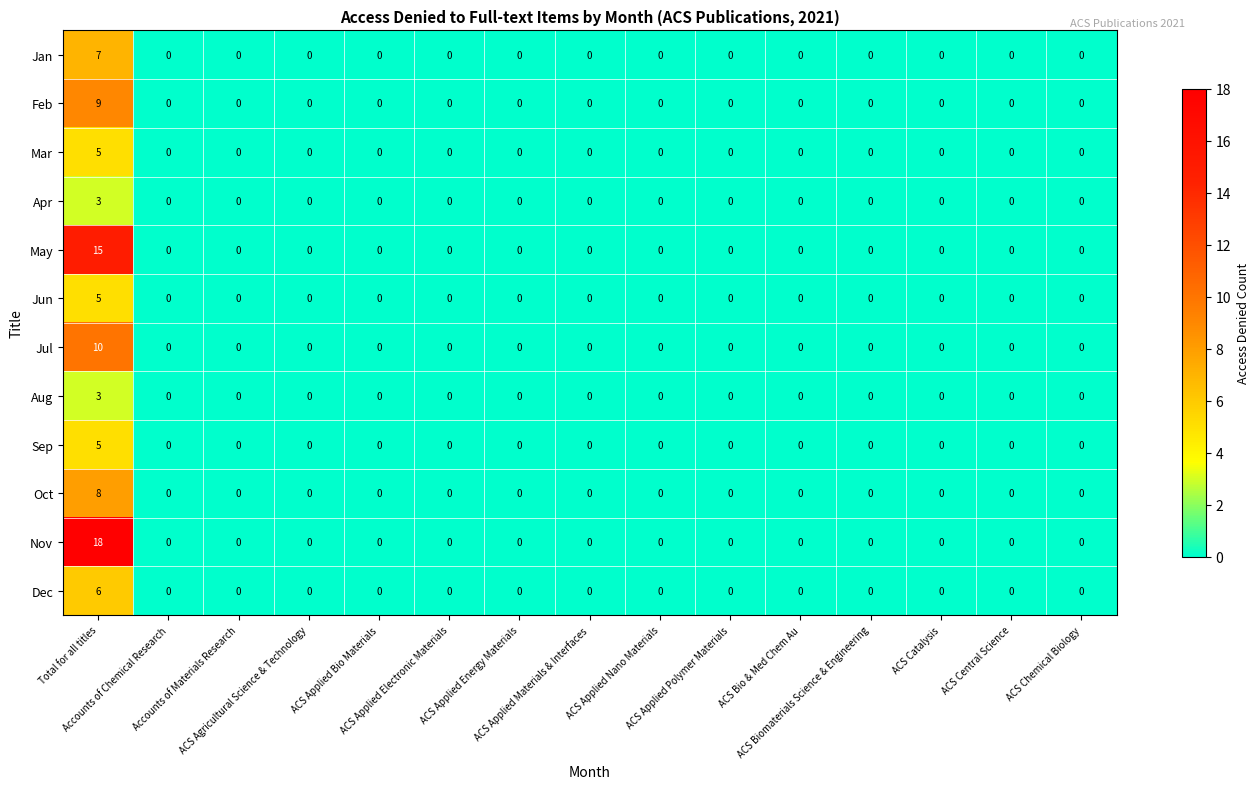

What is the sum of all Jun values?

5